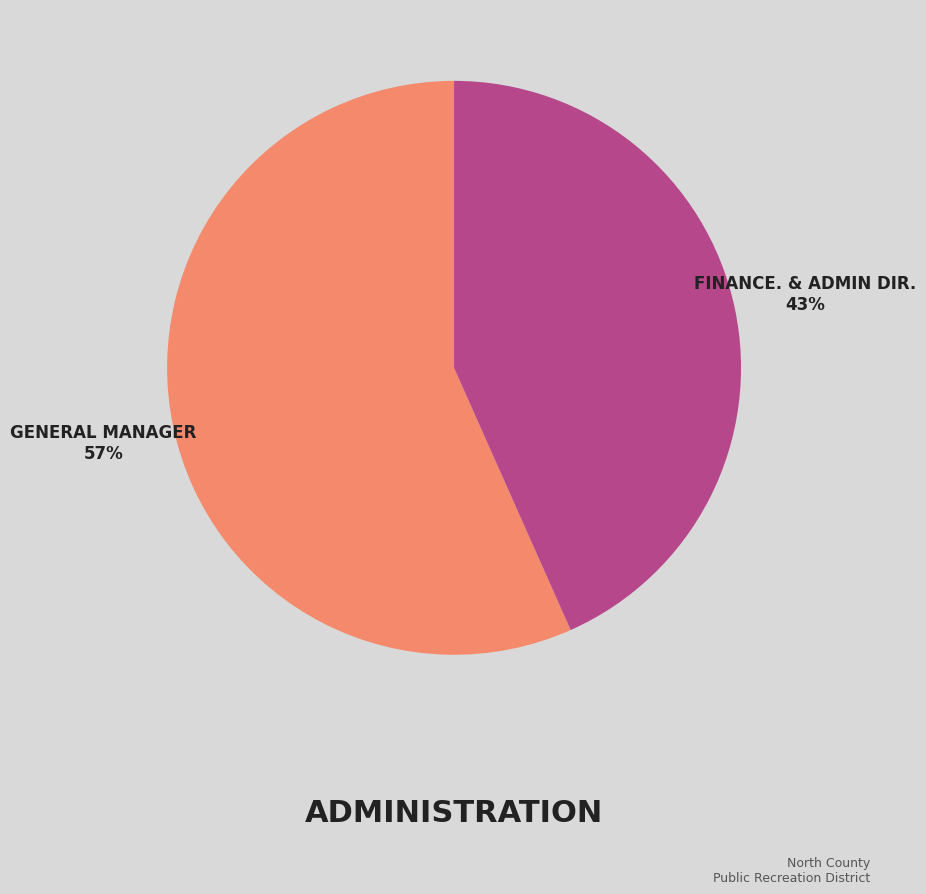

Does any single category account for the majority?

Yes